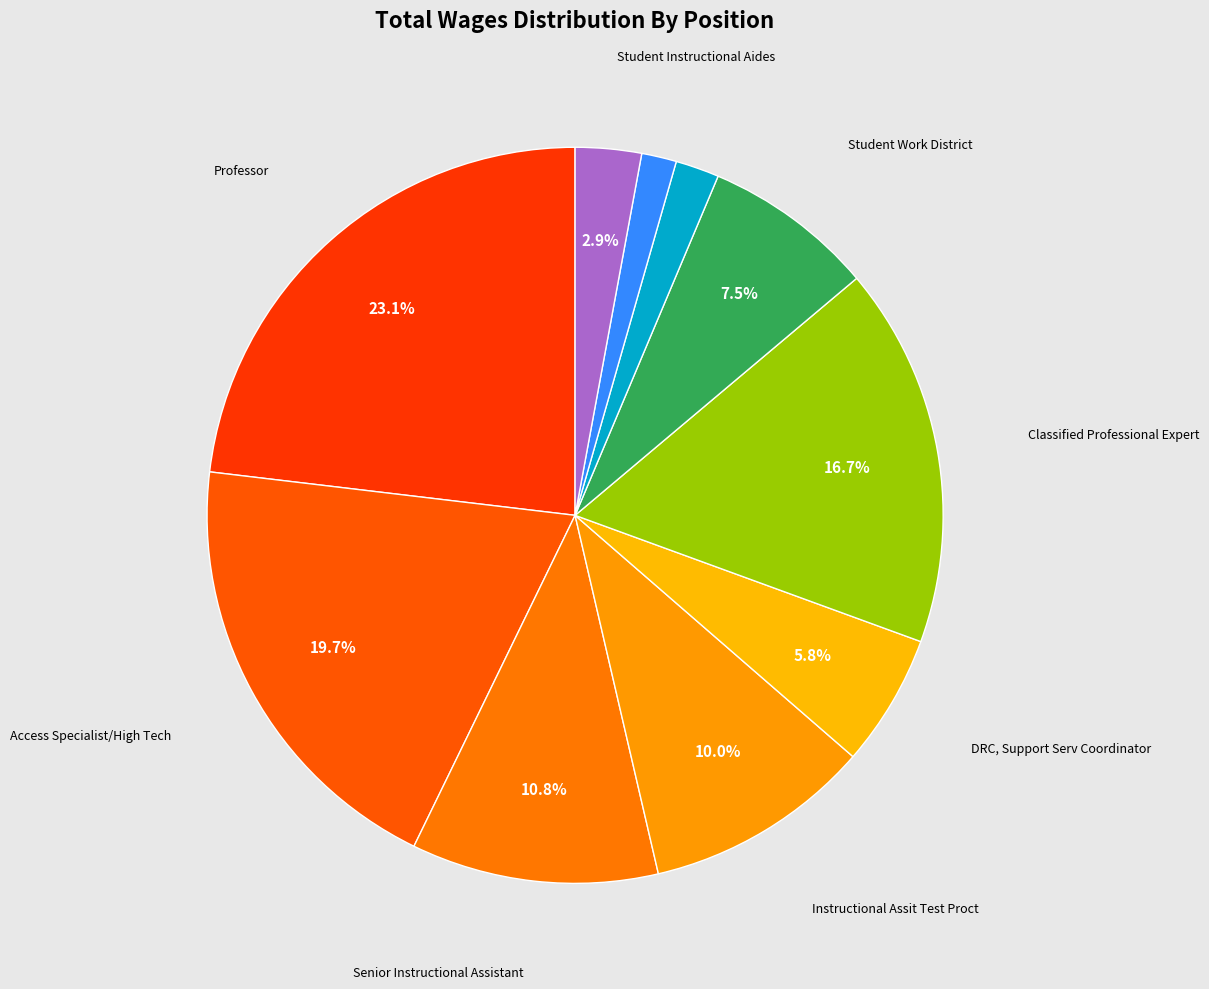

How many slices are in this pie chart?

10